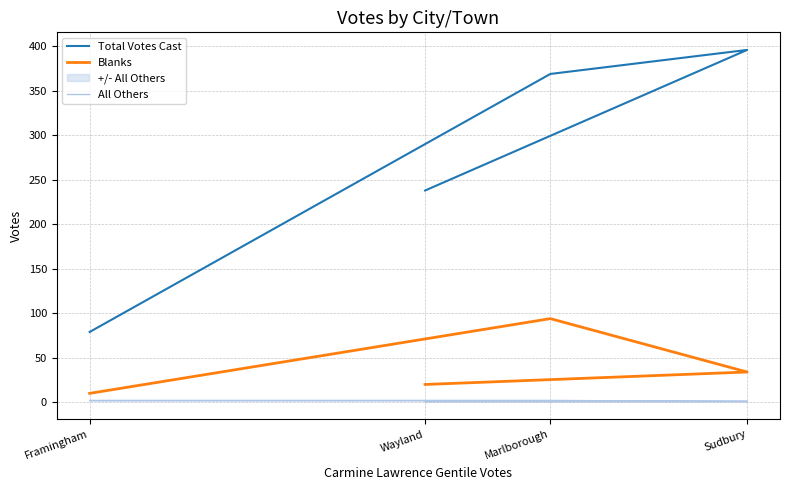

Is it true that Blanks equals 20 at Wayland?

True